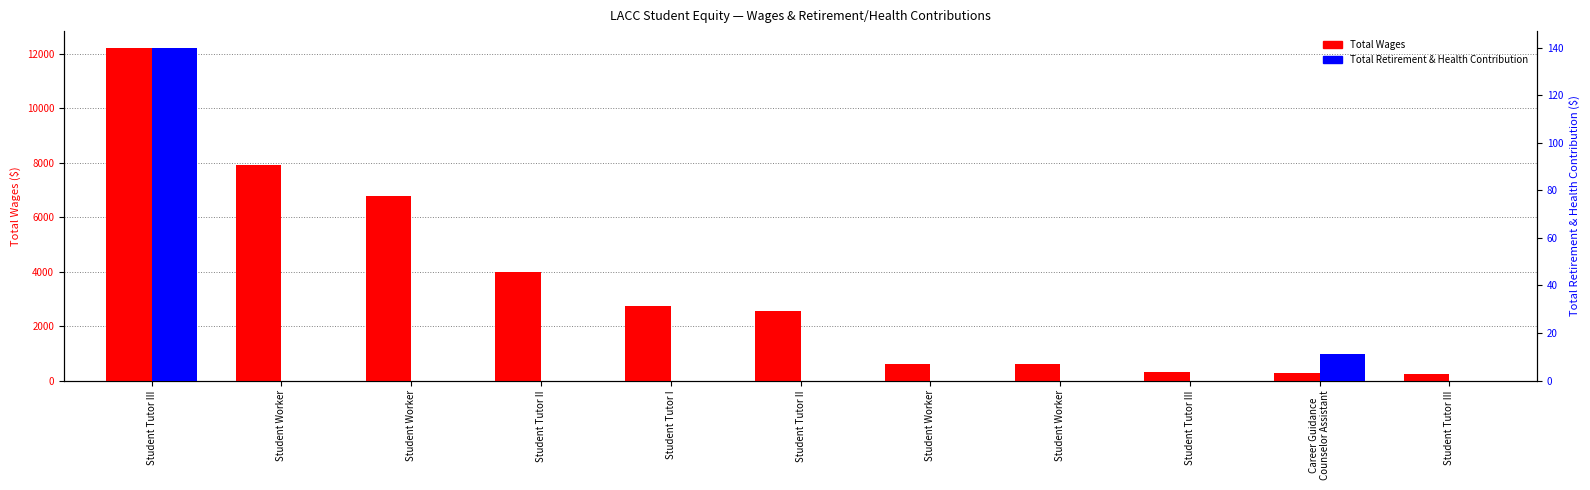

How many groups of bars are there?

11